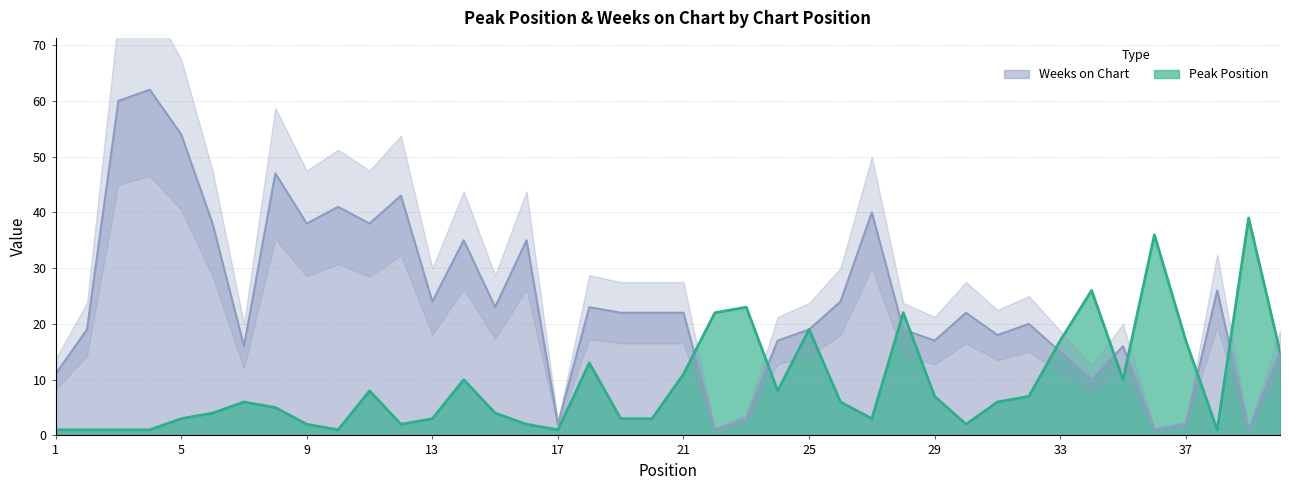

Which series has the largest total across all categories?

Weeks on Chart